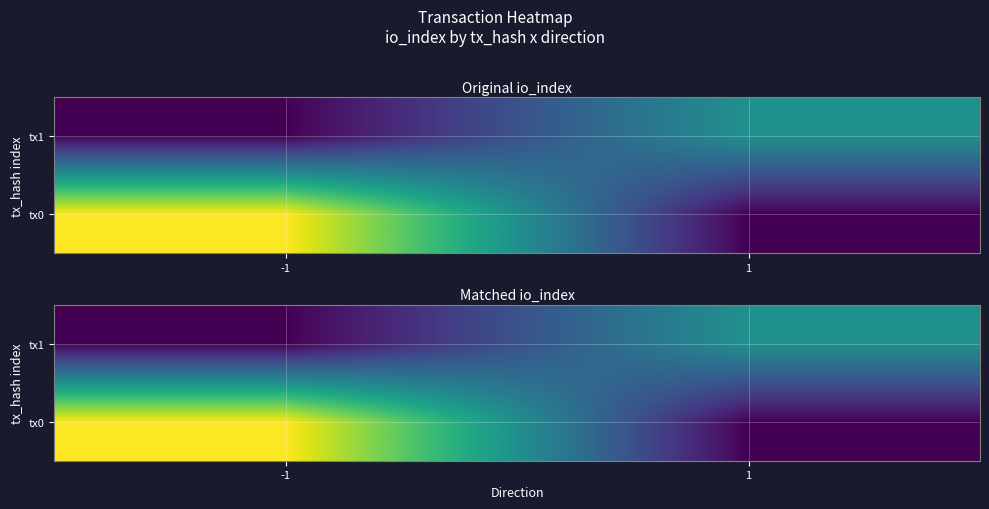

List the labels in order of tx1 value, largest first.

1, -1